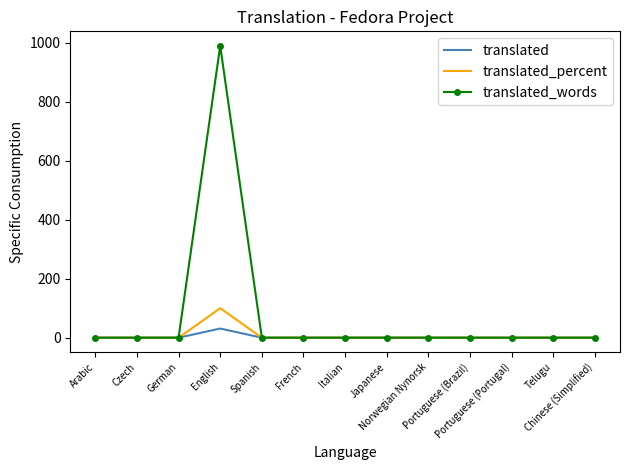

Rank the series by their maximum value, from lowest to highest.

translated, translated_percent, translated_words